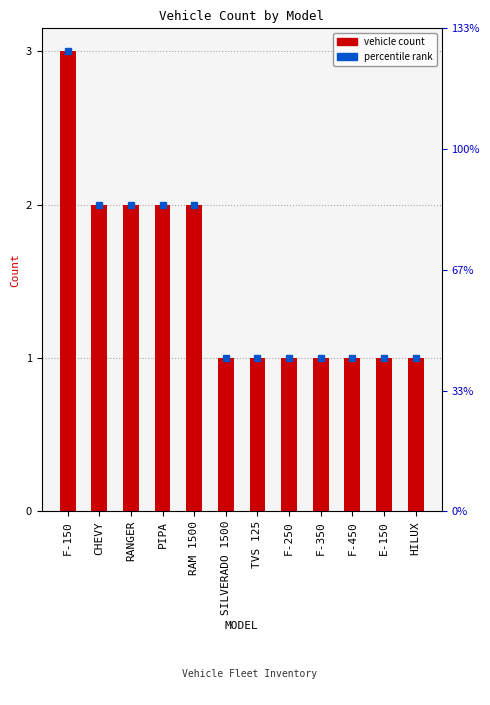

Reading right to left, transcribe all the data shown in this chart.

1	1	1	1	1	1	1	2	2	2	2	3